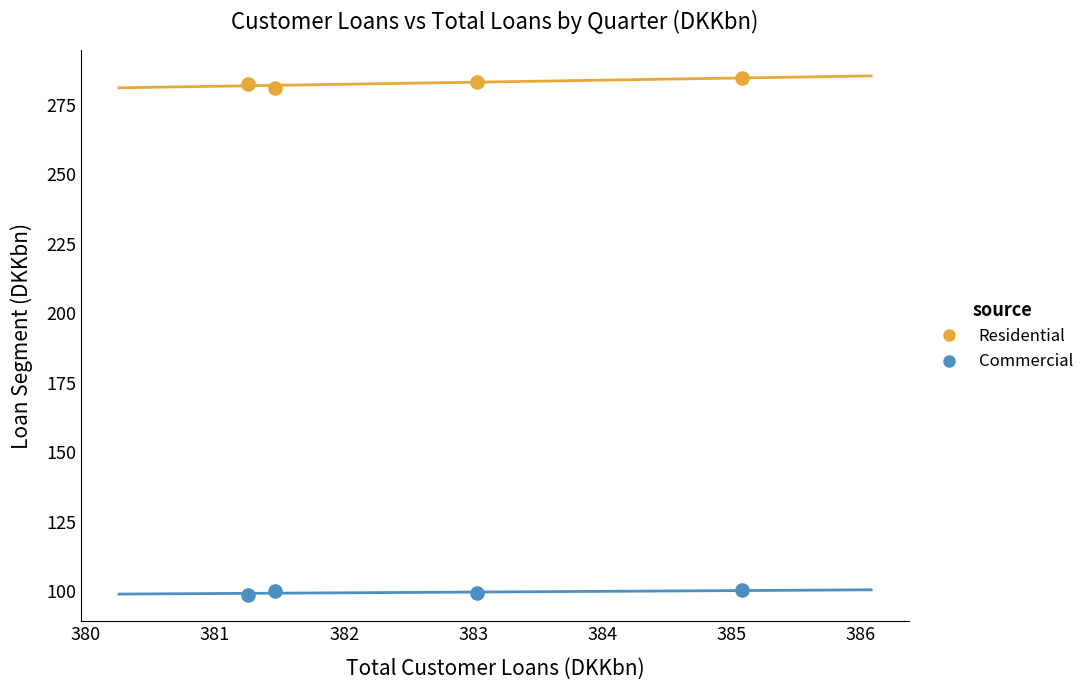

Which series reaches the minimum Y coordinate?

Commercial